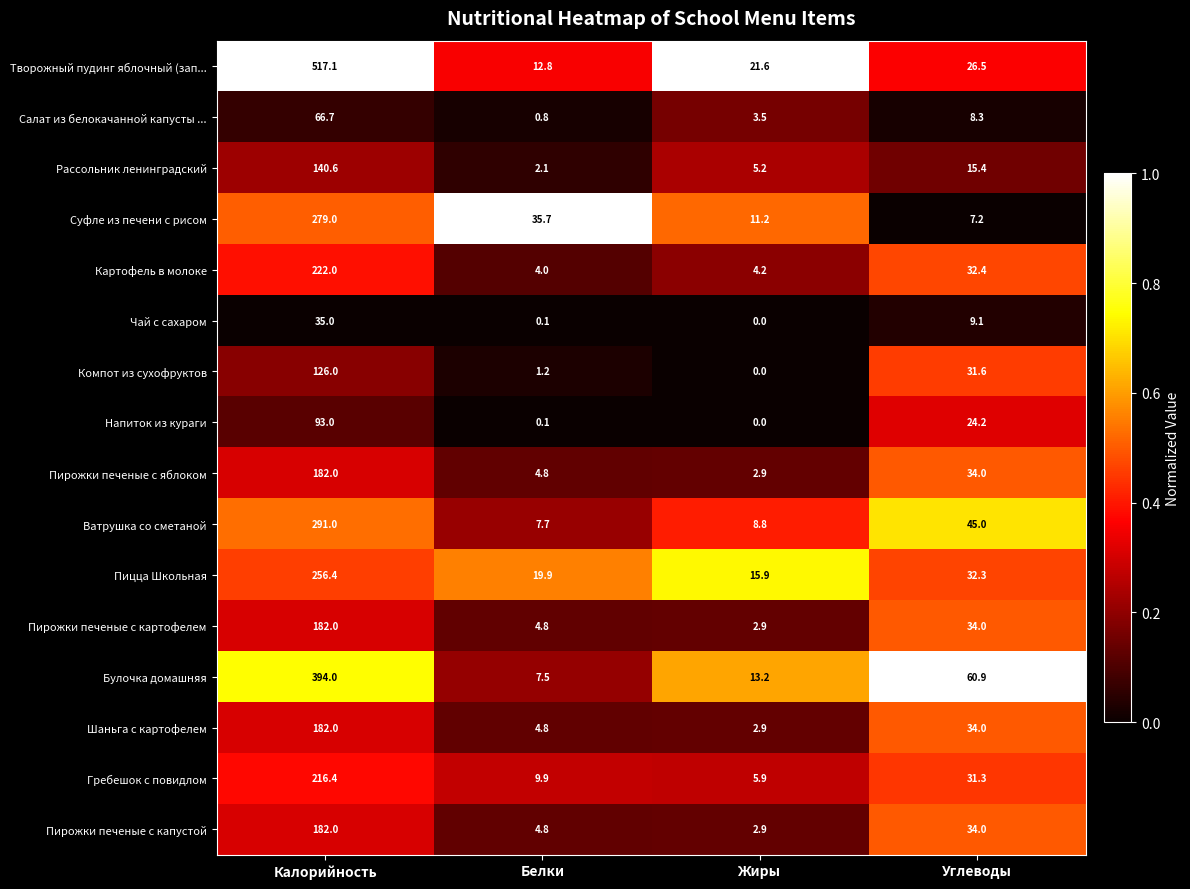

Rank the categories by Пирожки печеные с капустой value from lowest to highest.

Жиры, Белки, Углеводы, Калорийность